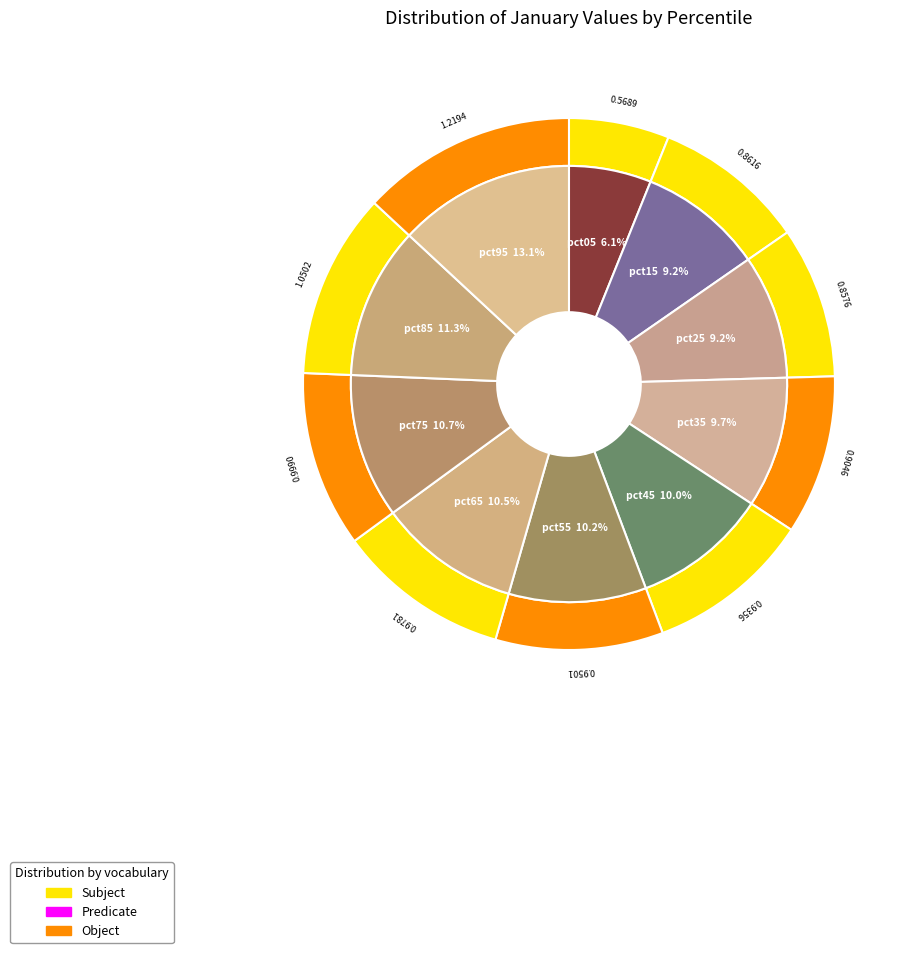

What percentage is the pct75 slice, to the nearest percent?

11%